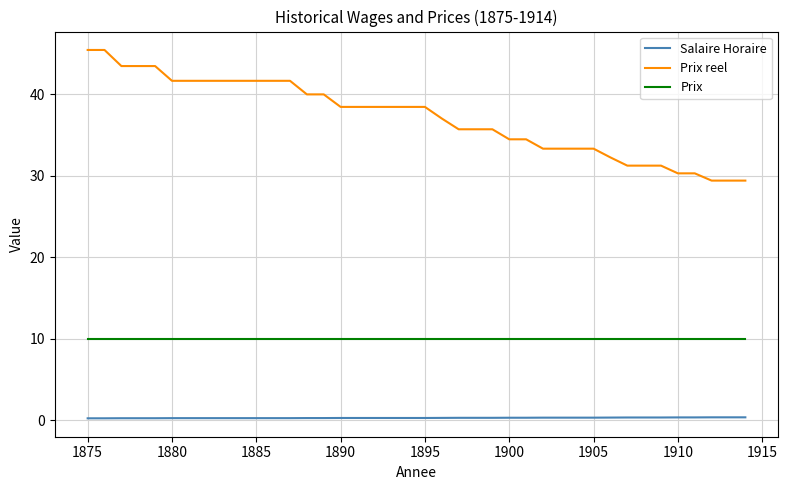

What is the highest value of the Prix series?

10.0